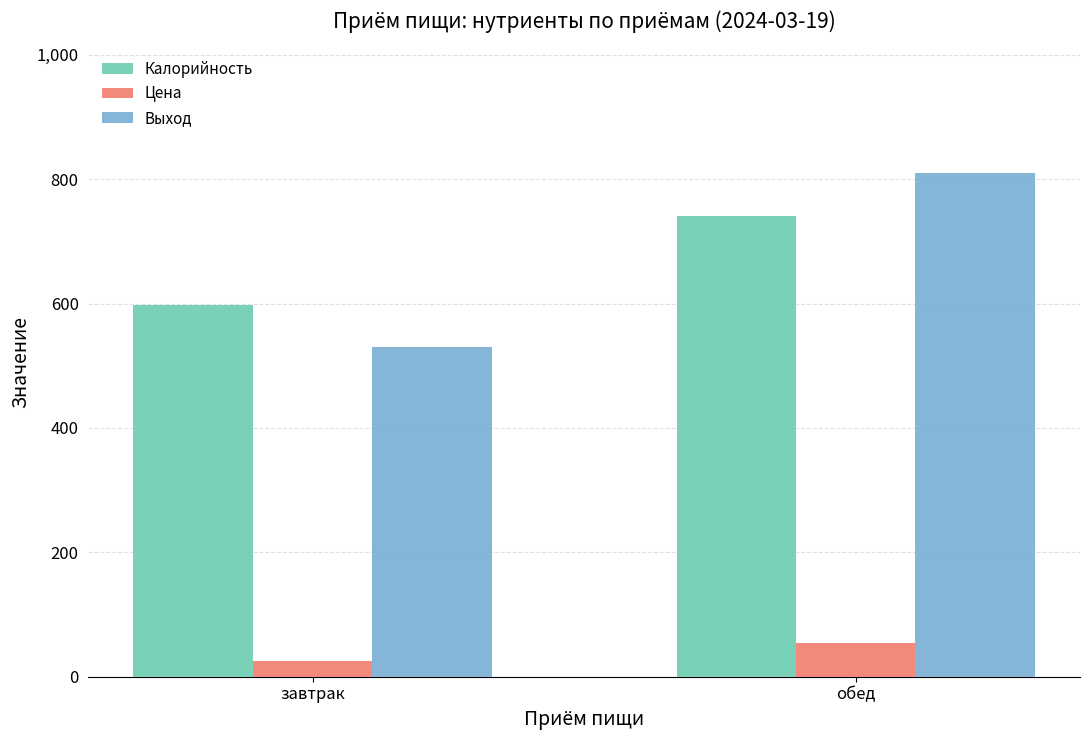

How many bars are there in each group?

3